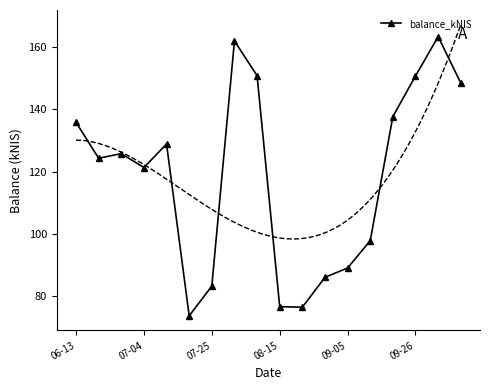

What is the lowest value of the balance_kNIS series?

73.7